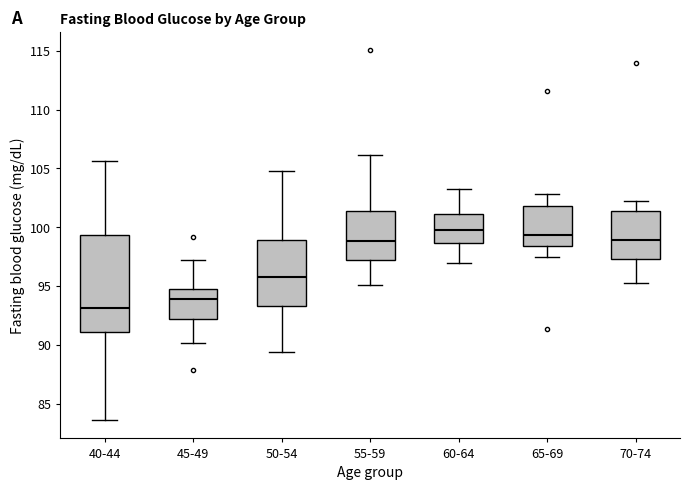

Which box's median line is the lowest?

40-44